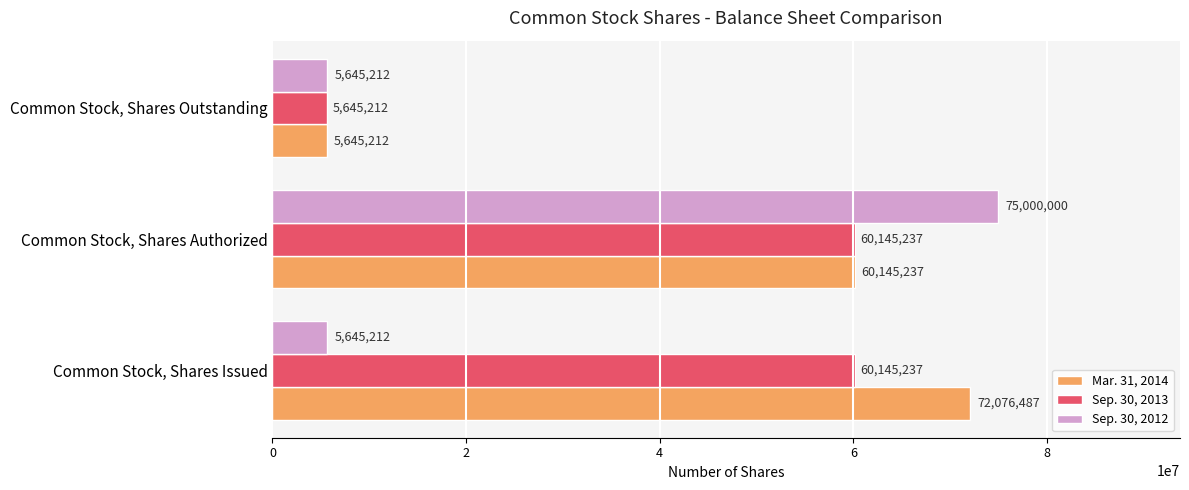

Rank the series by their average value, from lowest to highest.

Sep. 30, 2012, Sep. 30, 2013, Mar. 31, 2014